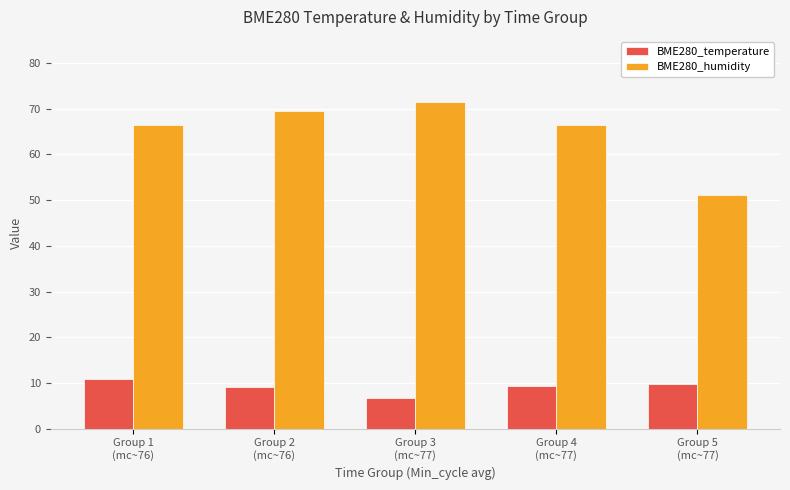

The value of BME280_temperature at Group 4
(mc~77) is 13.9. True or false?

False